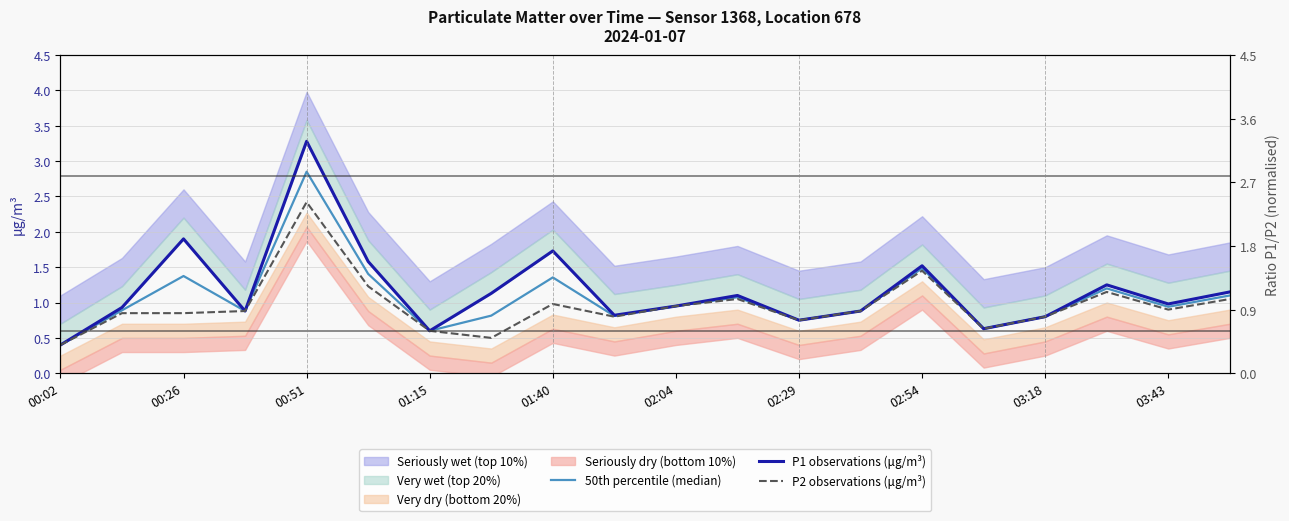

Which series changed the most between 00:26 and 03:18?

P1 observations (μg/m³)